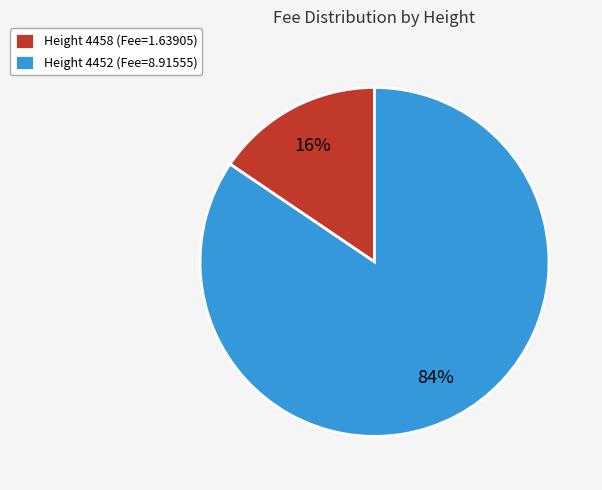

Which category accounts for the majority?

Height 4452 (Fee=8.91555)